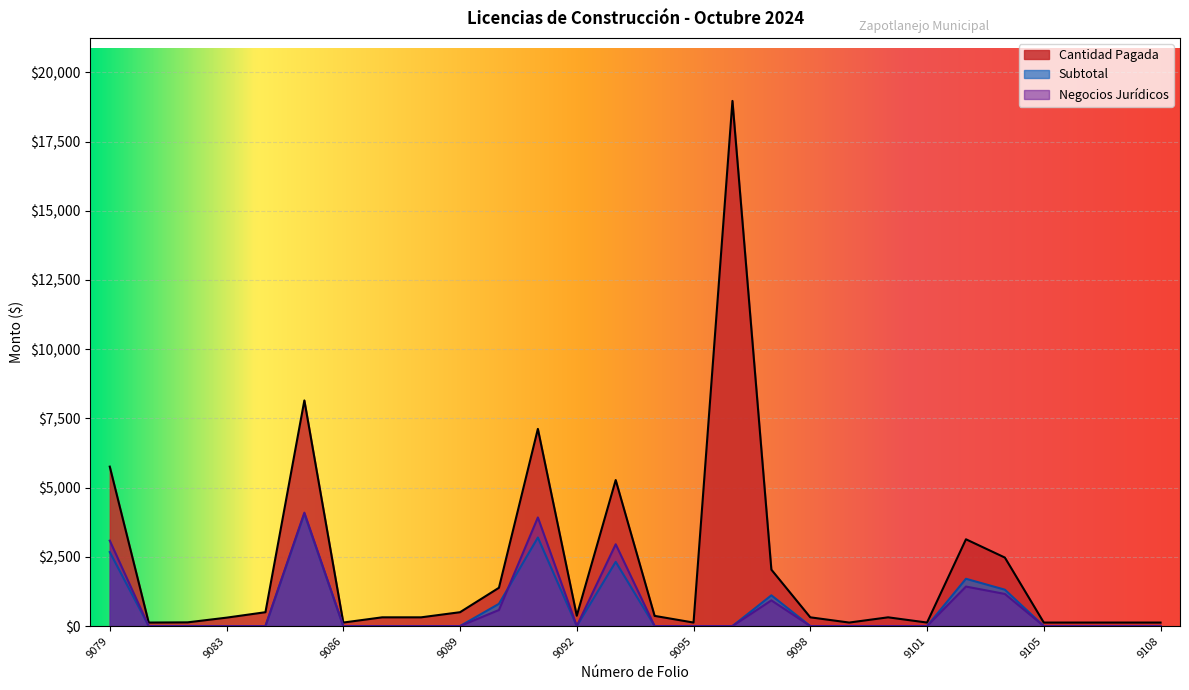

Read the Cantidad Pagada value at 9091.

7120.8